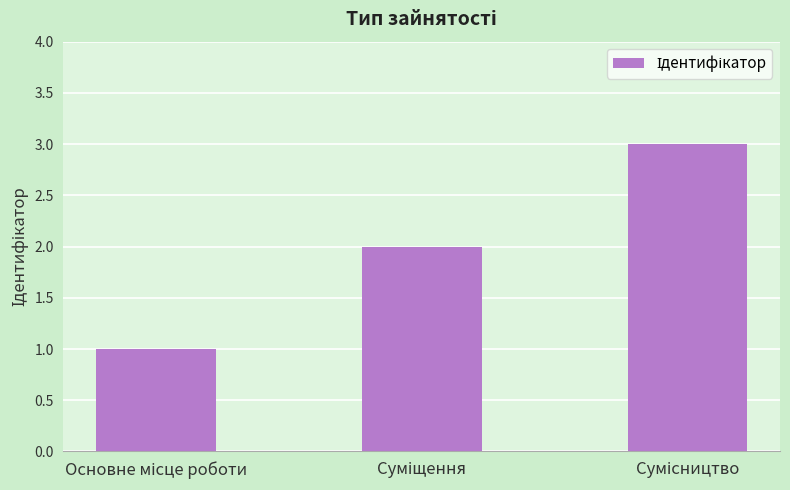

Does the chart contain any negative values?

No